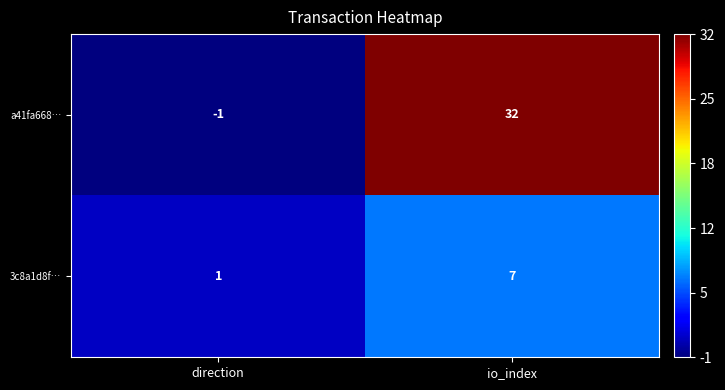

Count the number of categories in the chart.

2